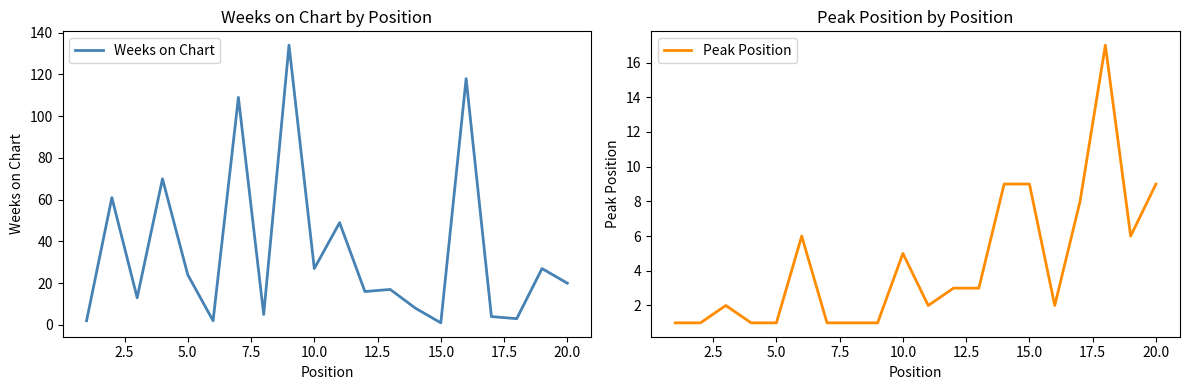

At how many categories does at least one series exceed 64?

4